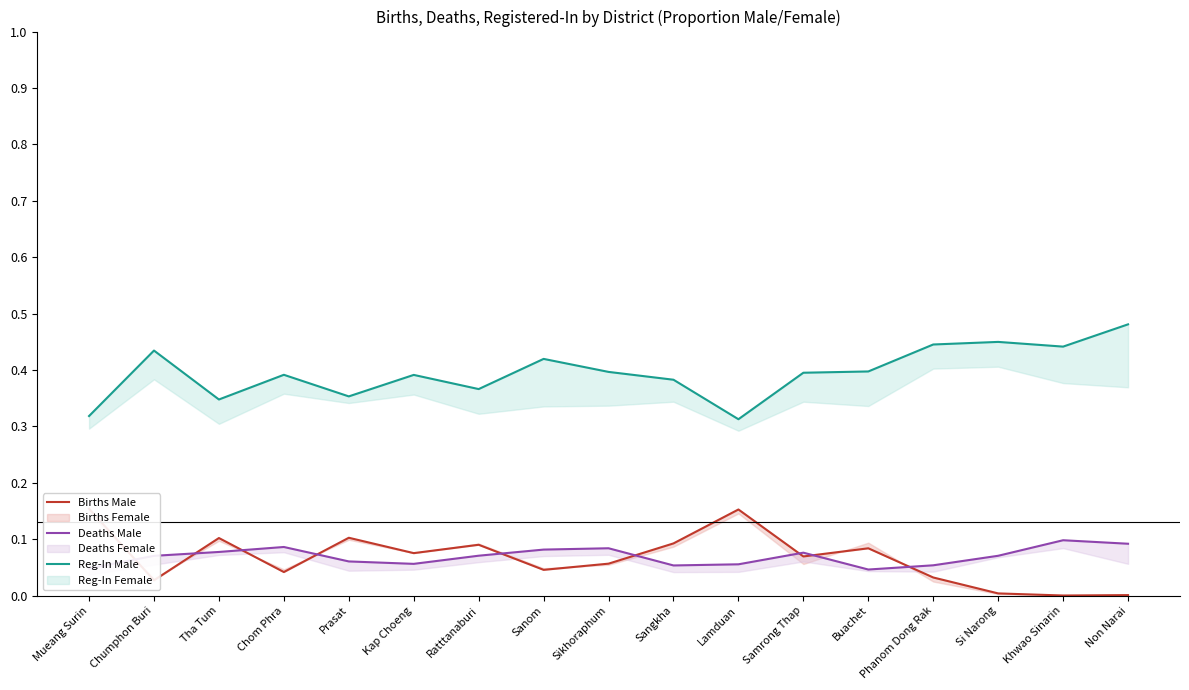

How many interior local peaks does the Births Male series have?

5